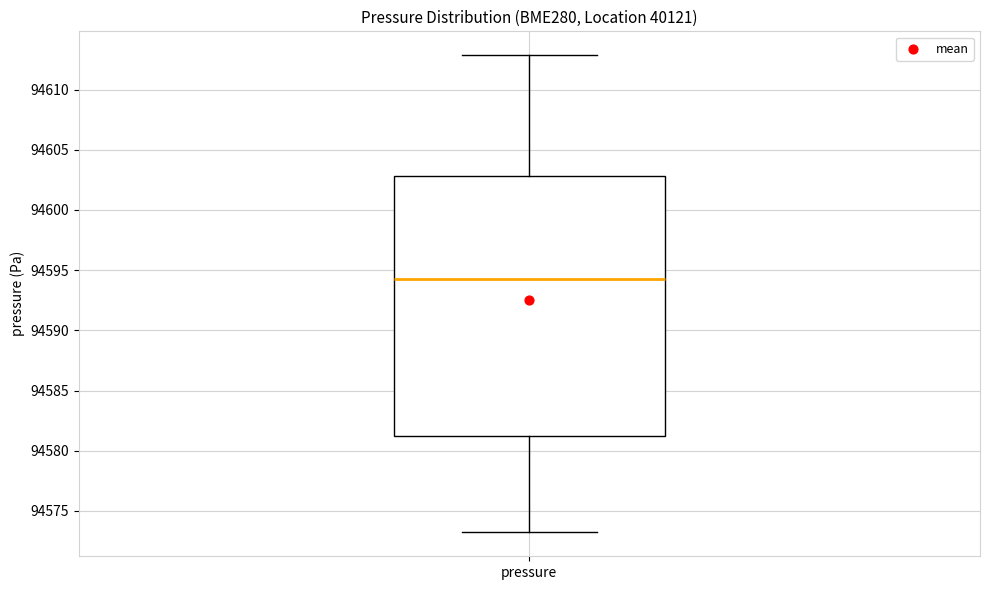

Where is the lower edge of the box for pressure on the y-axis? The values are not printed on the chart, so give them approximately, as read against the axis.

94581.0